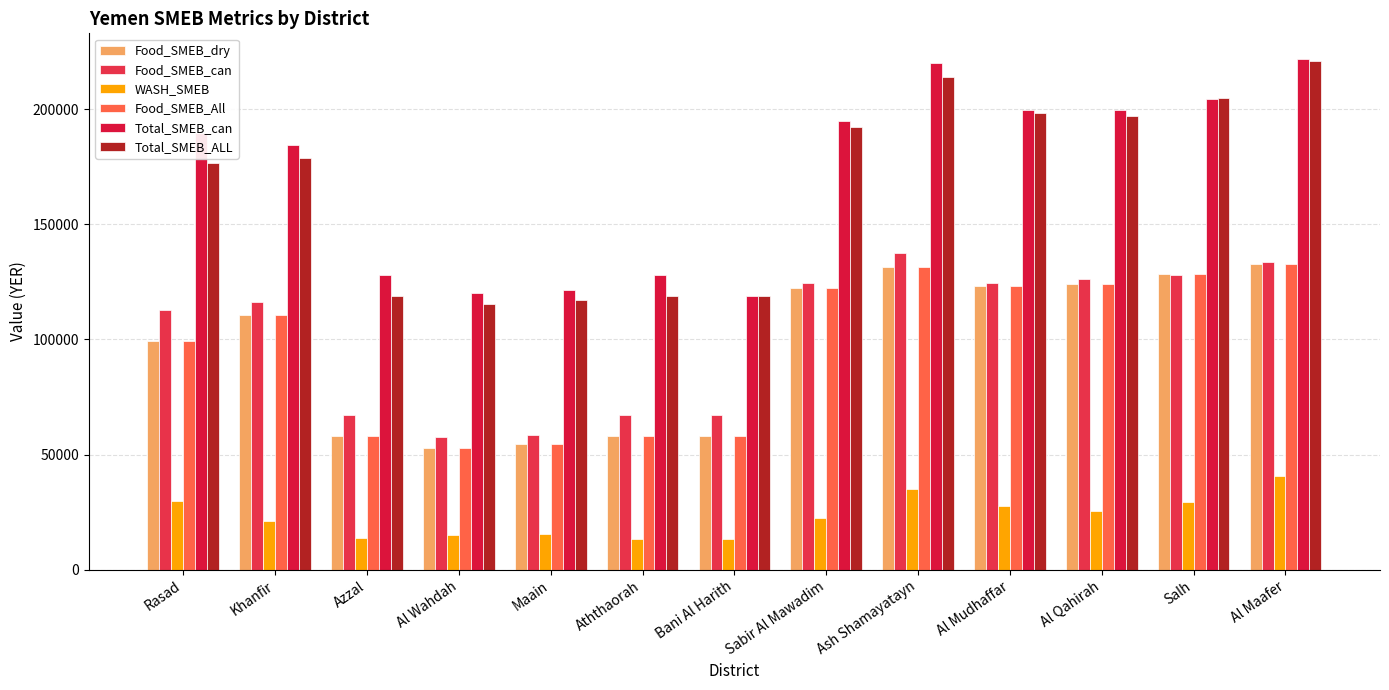

At which label is Food_SMEB_dry closest to 92768?

Rasad